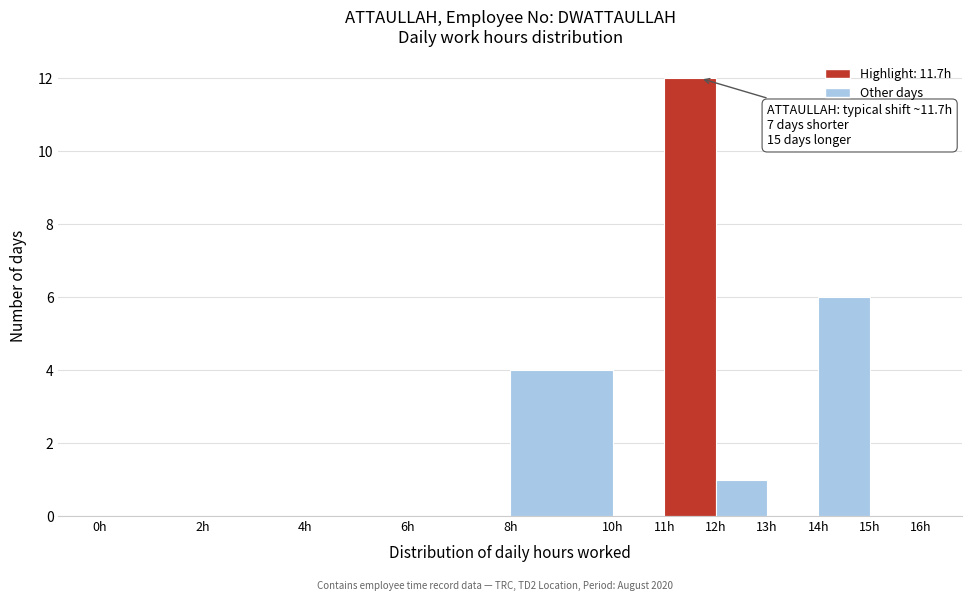

Which range on the x-axis has the tallest bar?

11 to 12